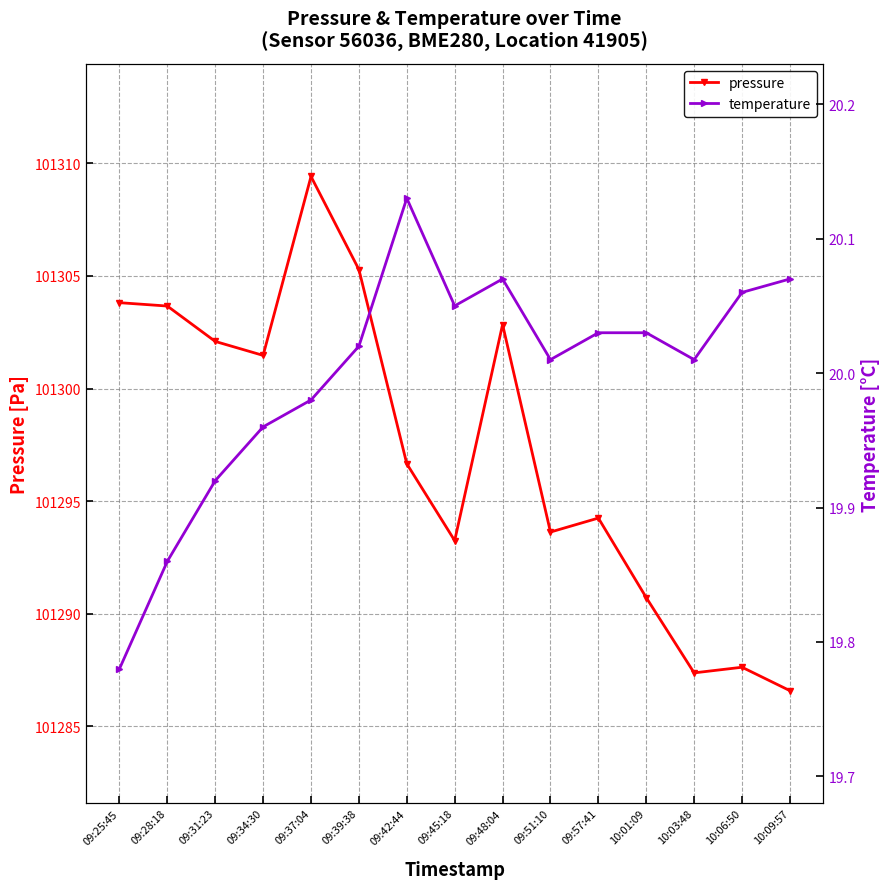

What is the label of the 4th point from the right?

10:01:09